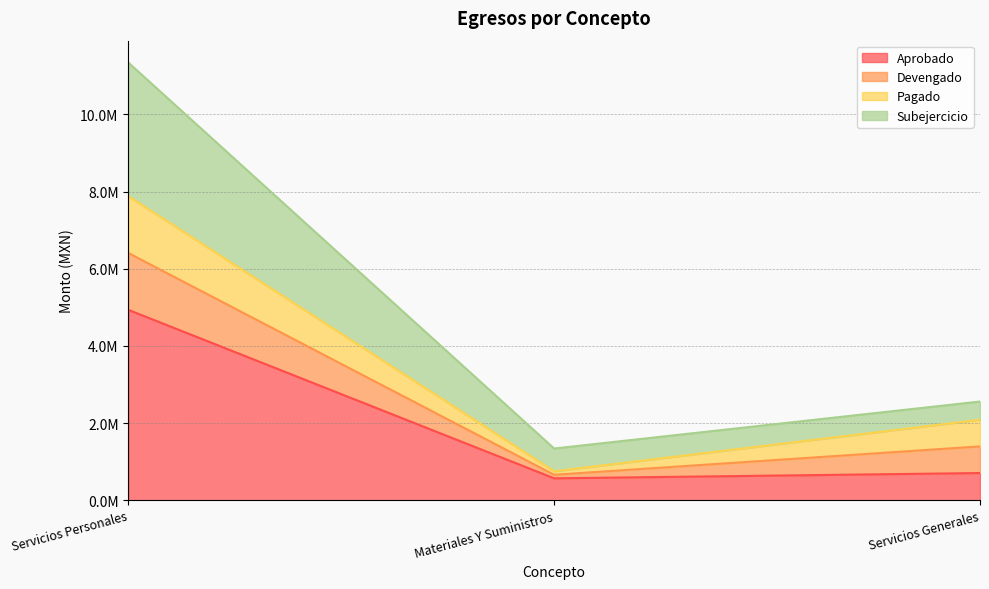

What is the greatest value displayed?

11342515.0